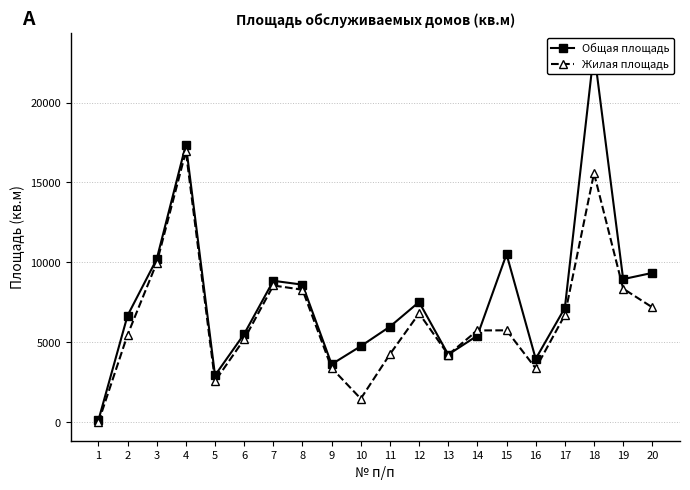

Which series ends up on top after the final intersection of Жилая площадь and Общая площадь?

Общая площадь